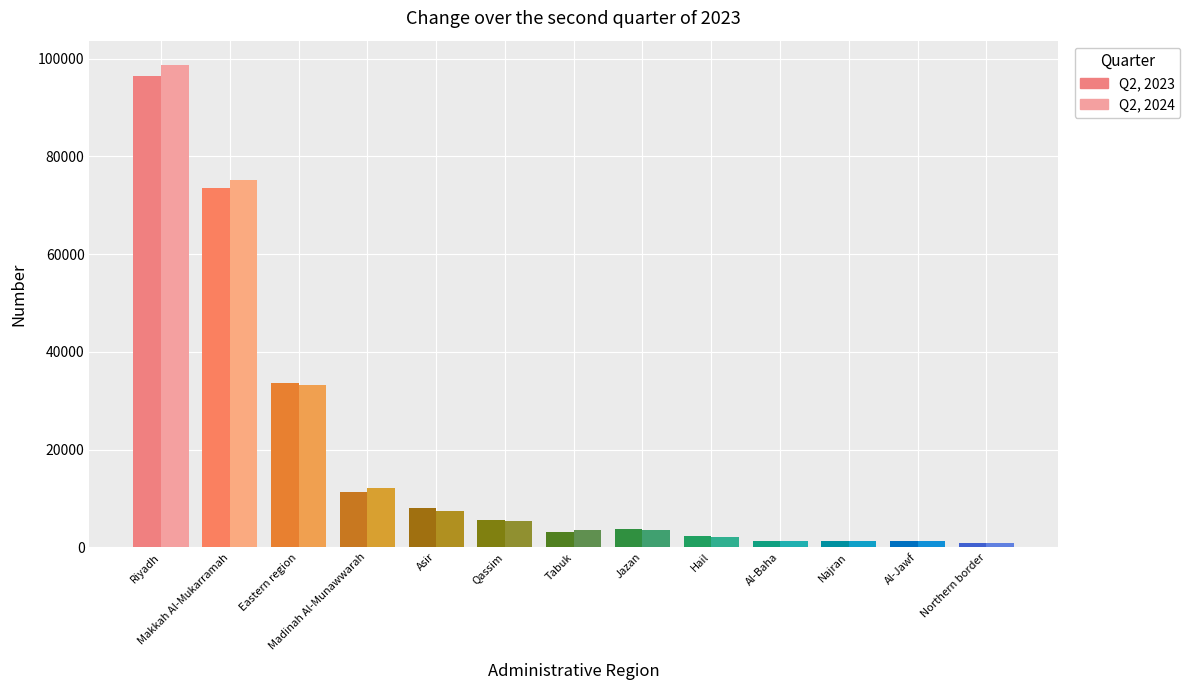

What is the maximum value for Q2, 2024?

98747